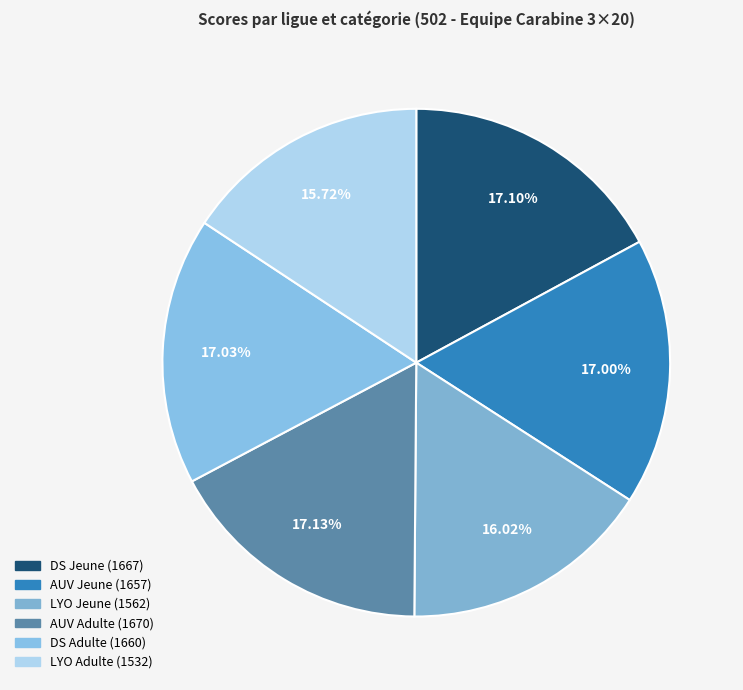

Which has a higher value, LYO Adulte or DS Adulte?

DS Adulte